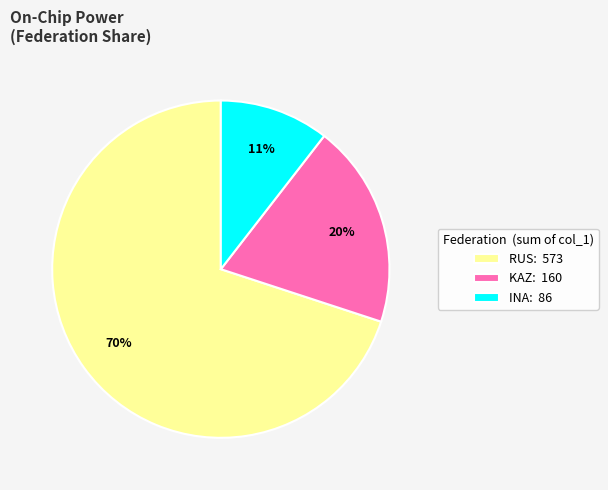

Is it true that INA: 86 is 2% of the pie?

False